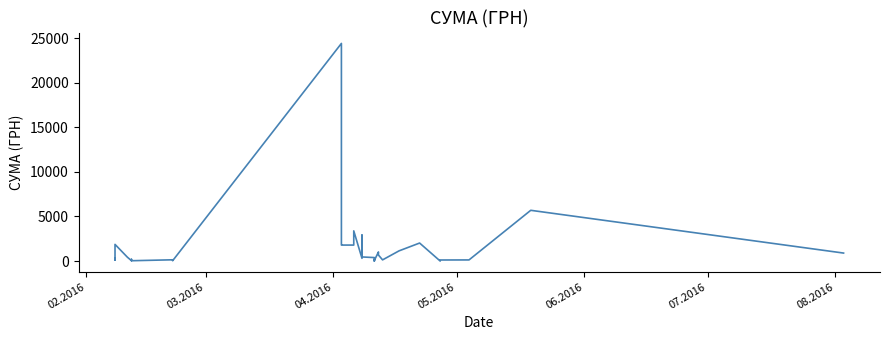

How many values are below 391?

20